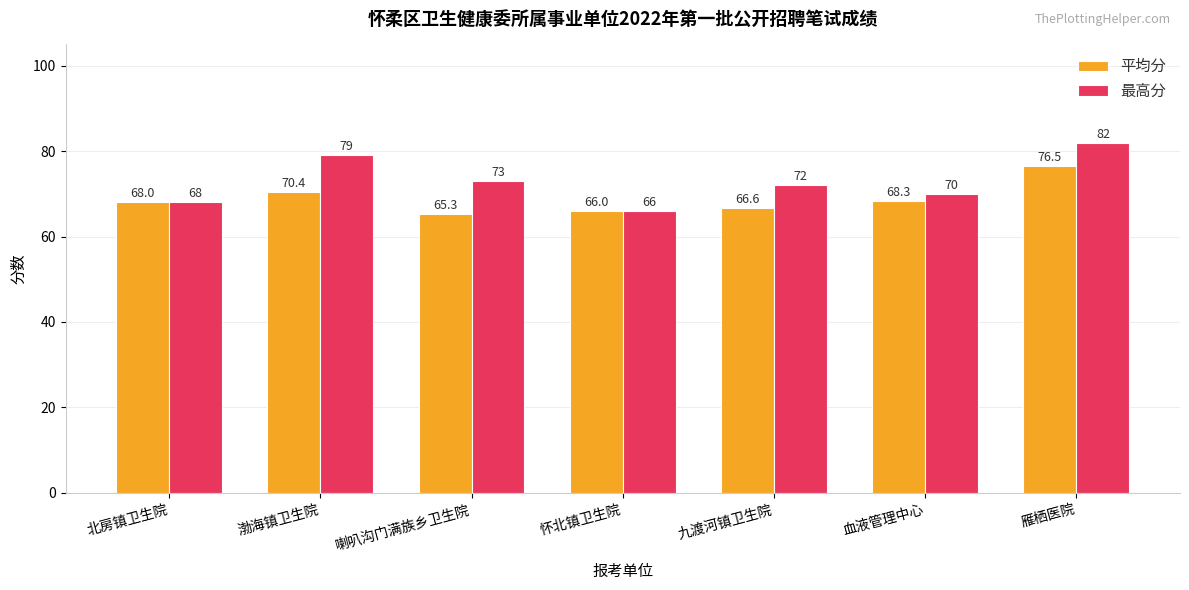

Count the 最高分 values in the range 68 to 79.

5